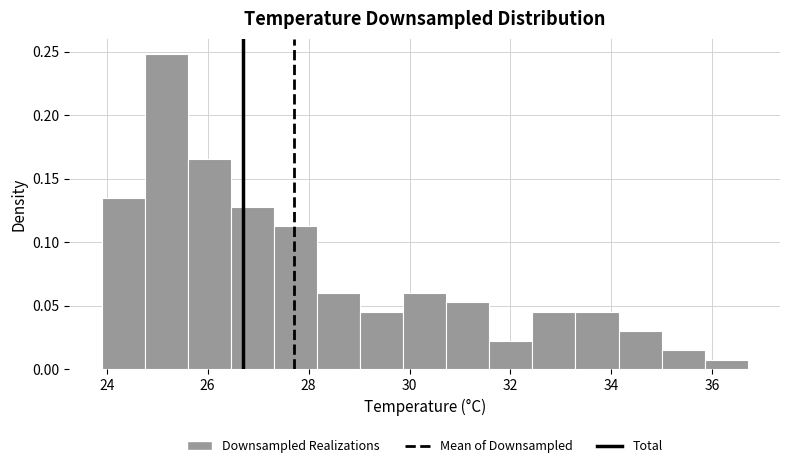

Over which range of the x-axis is the bar tallest?

24.8 to 25.6